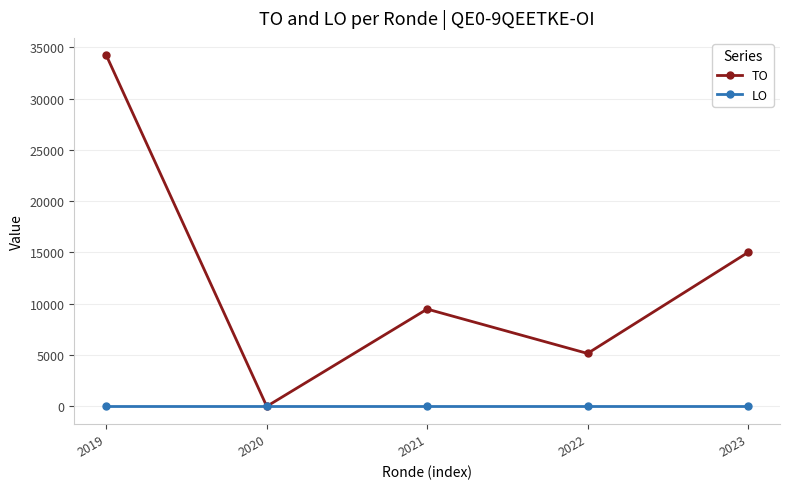

The value of TO at 2023 is 15000. True or false?

True